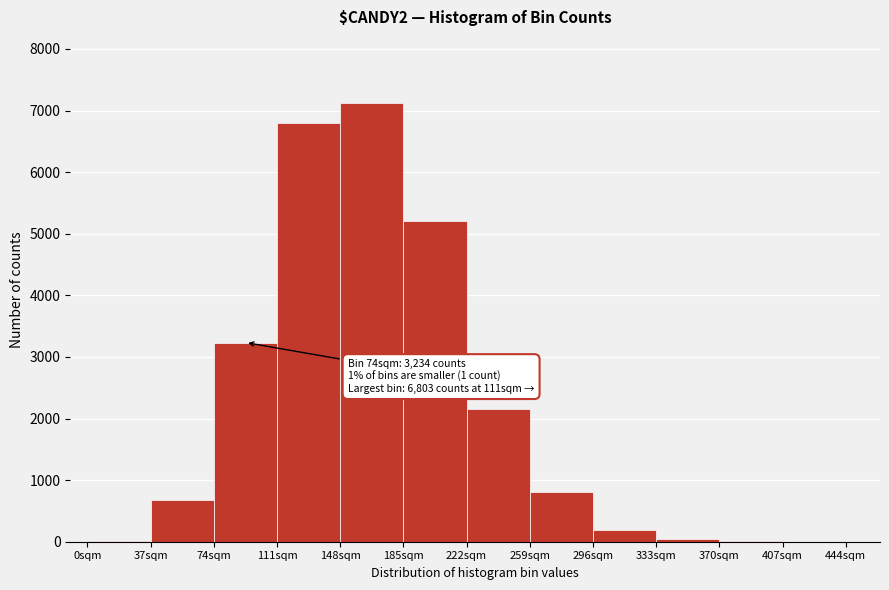

Which range on the x-axis has the tallest bar?

148 to 185